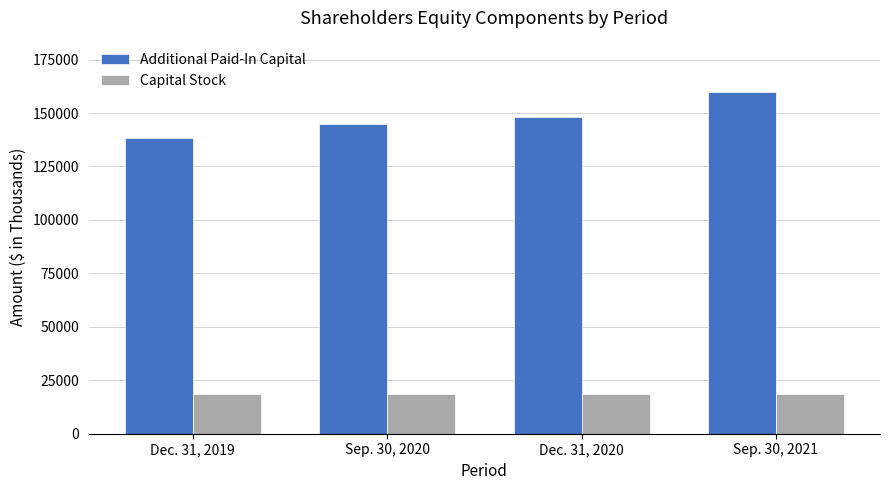

What is the sum of the Additional Paid-In Capital values at Dec. 31, 2019 and Sep. 30, 2021?

298393